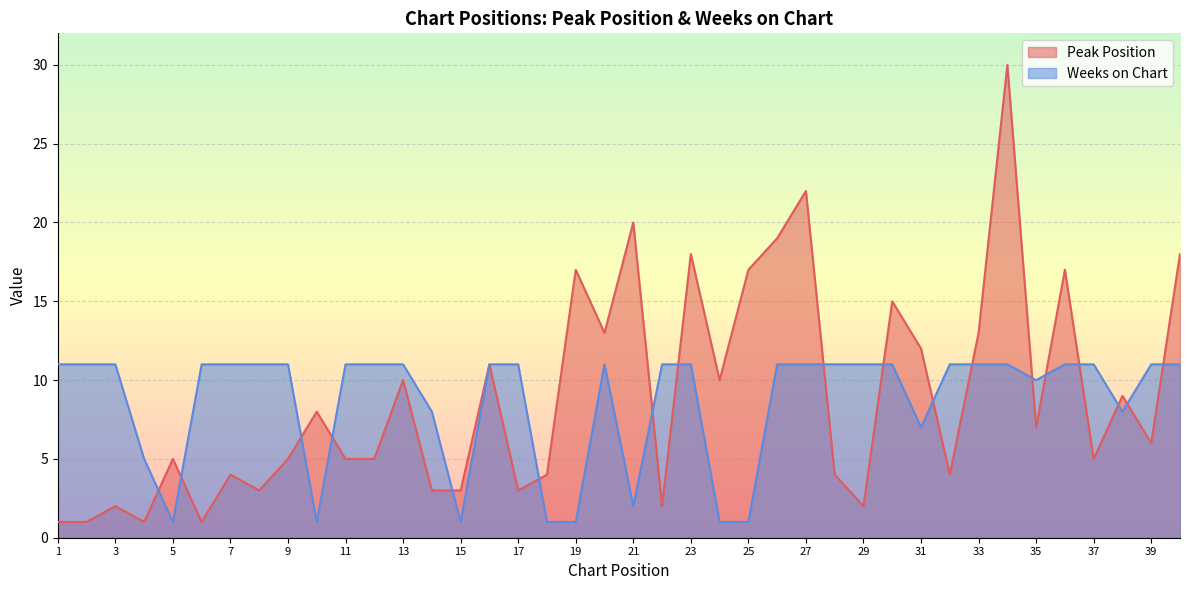

What is the difference between the maximum and minimum values in the Peak Position series?

29